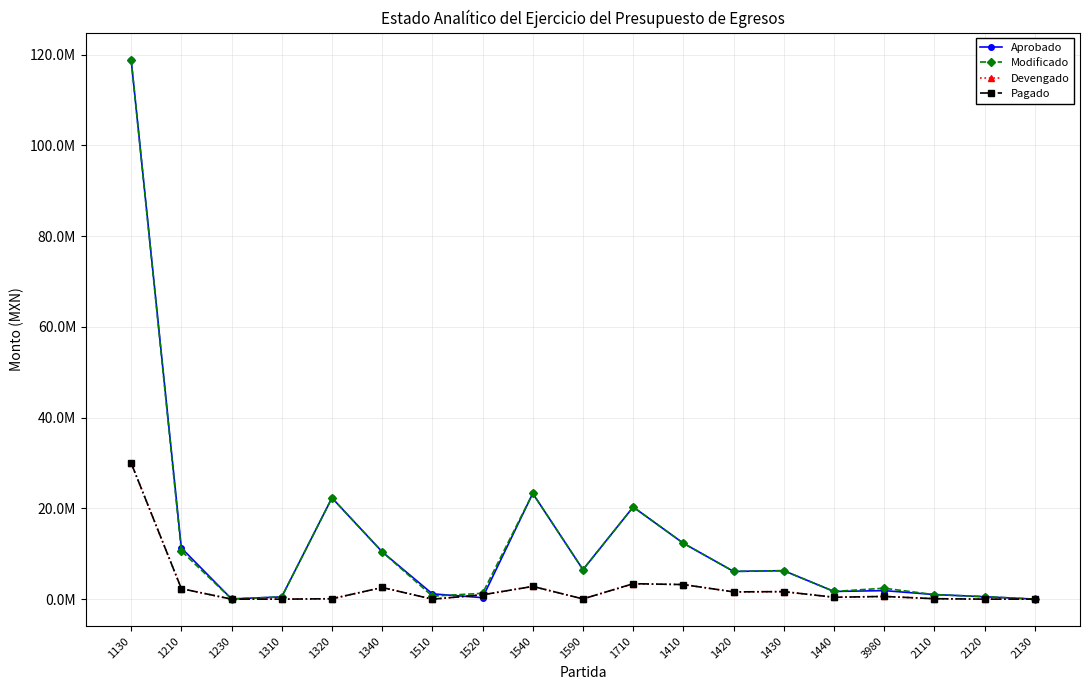

Which series changed the most between 1210 and 1520?

Aprobado